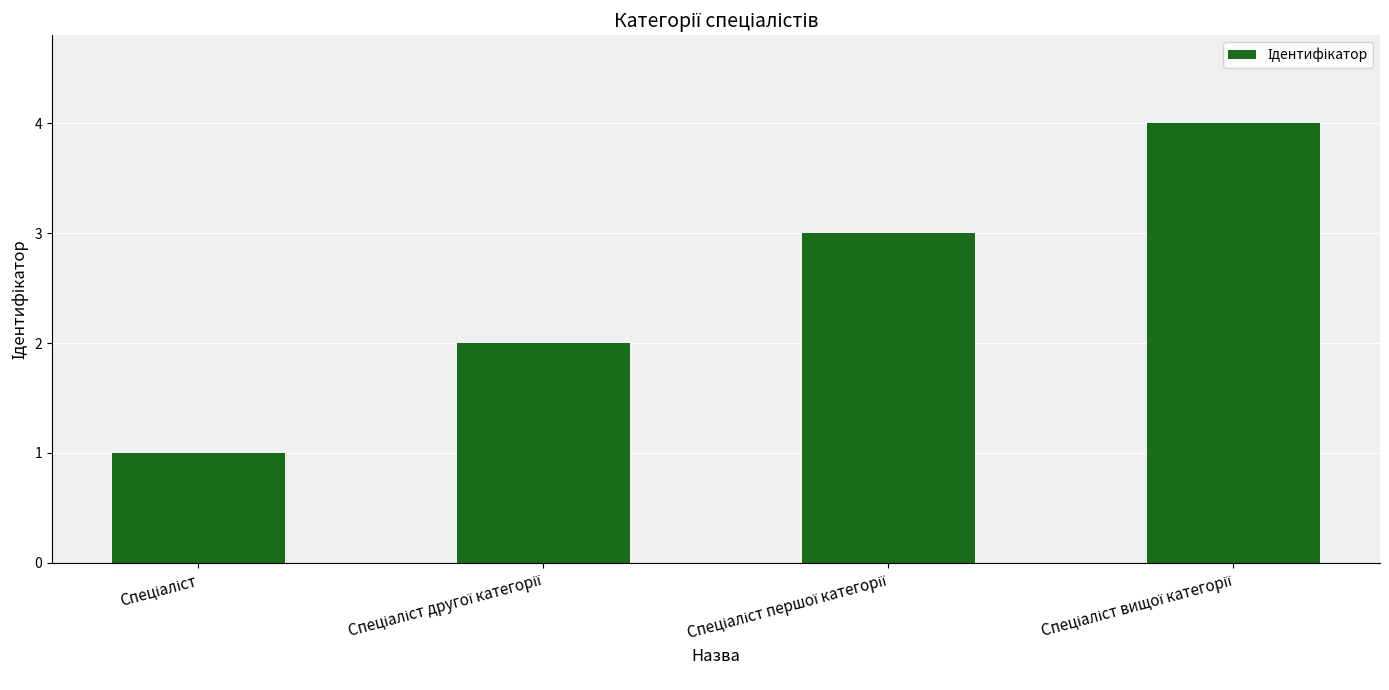

What is the greatest value displayed?

4